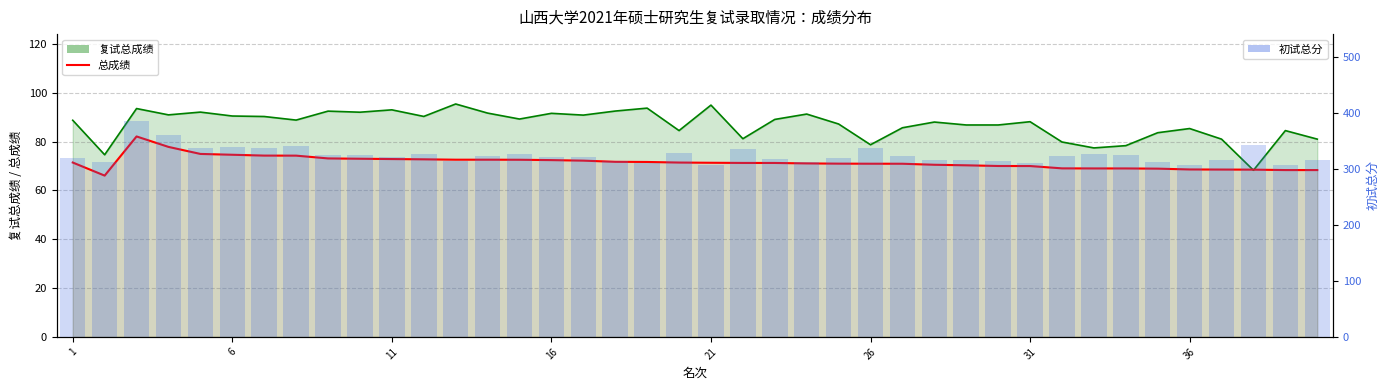

Which series changed the most between 31 and 36?

初试总分